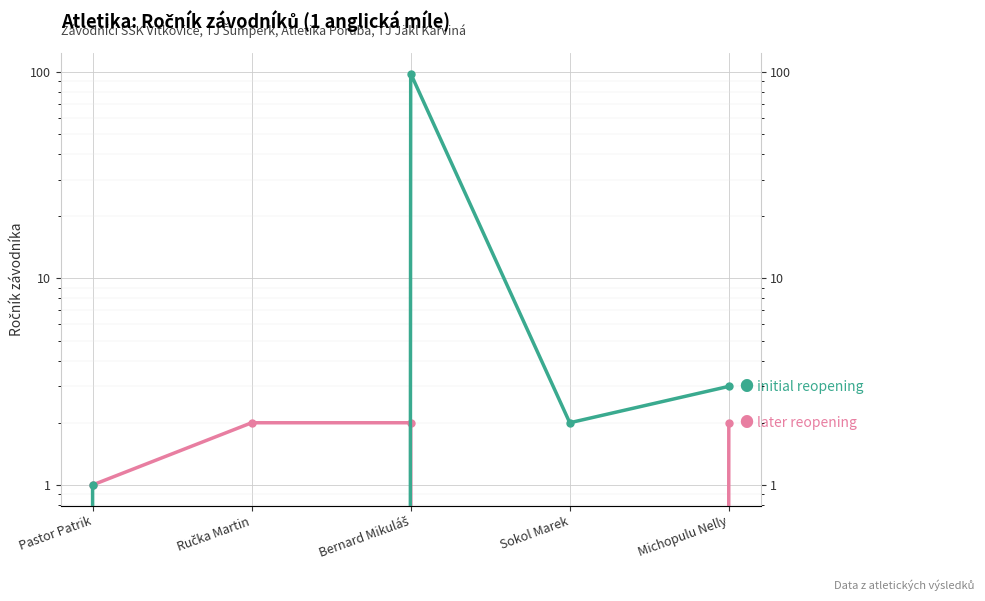

Is it true that later reopening equals 2 at Ručka Martin?

True